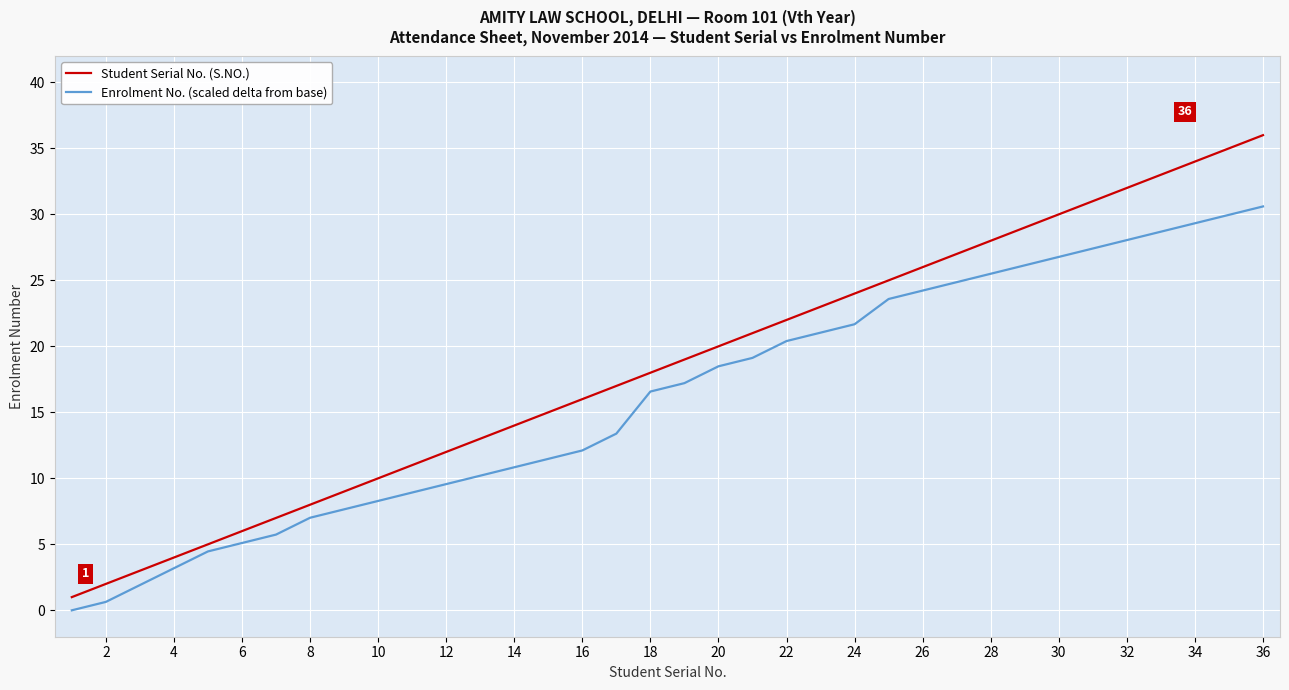

Does the chart display data point markers on the line(s)?

No